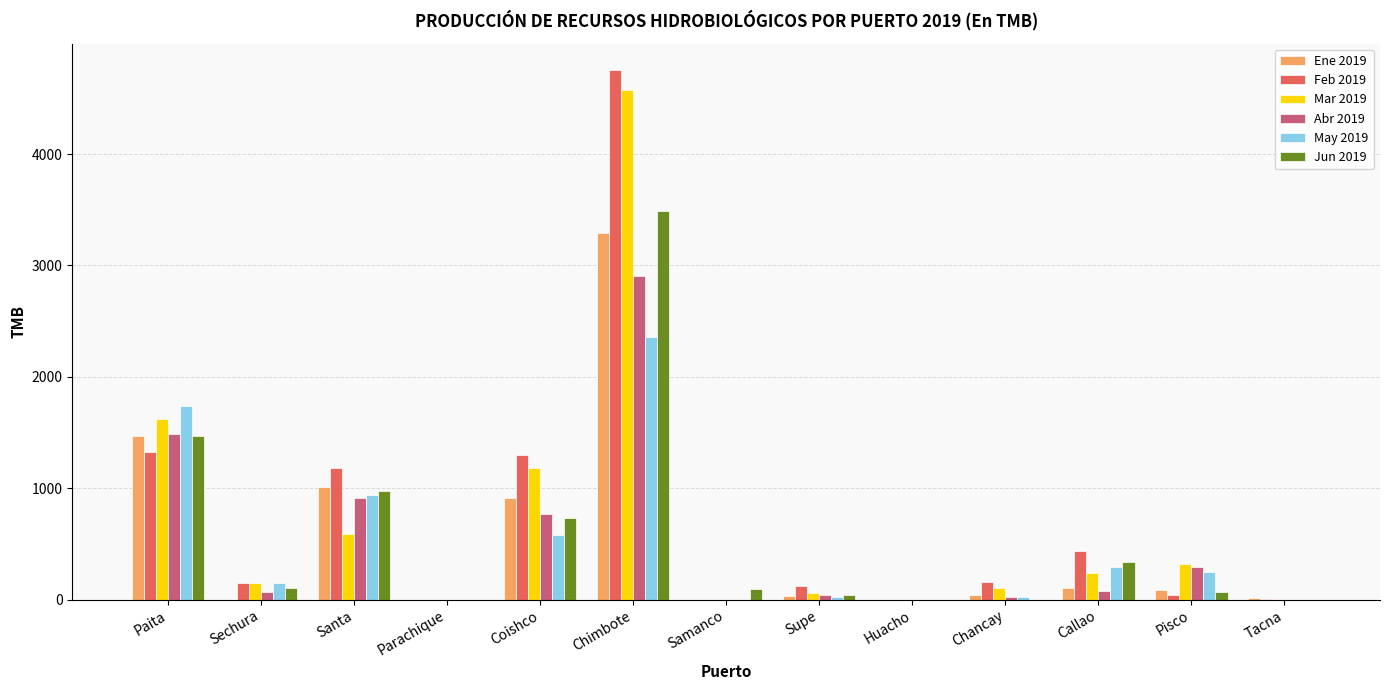

What is the average value of the May 2019 series?

489.6